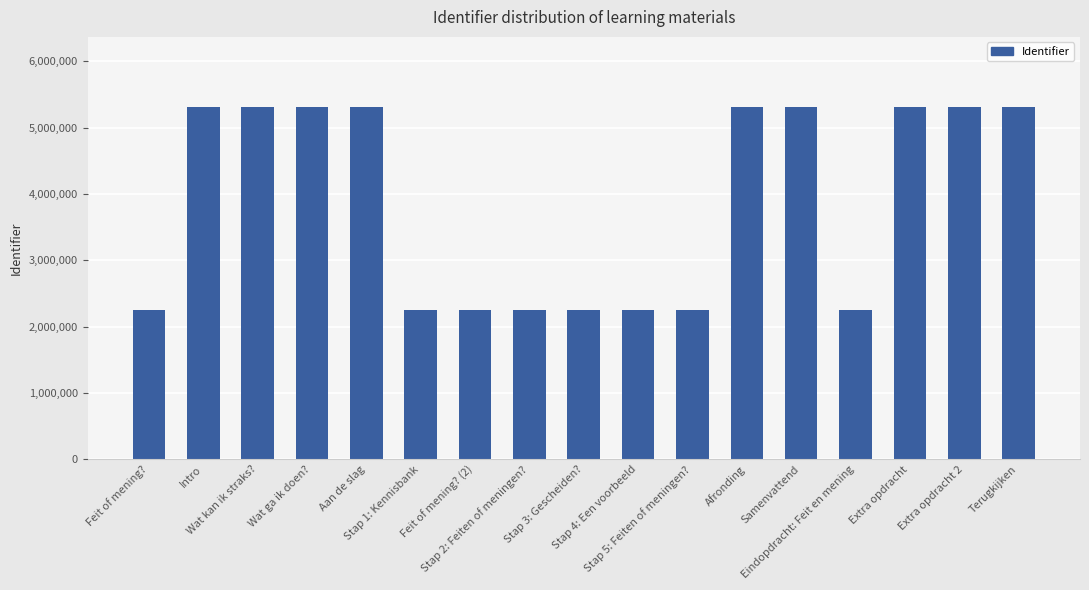

Does the chart contain stacked bars?

No